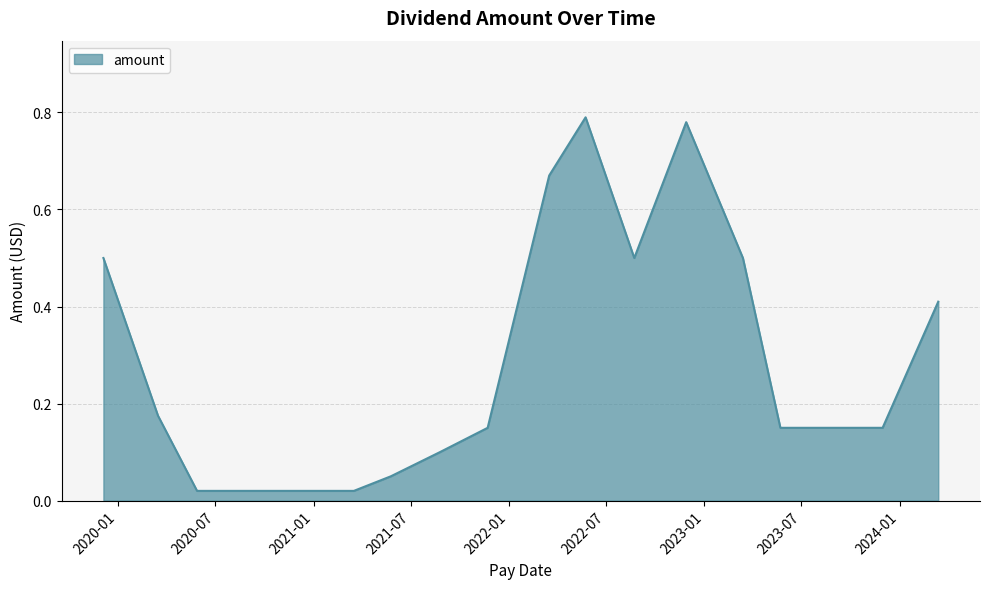

Reading left to right, what are all the values shown in this chart?

2019-12-05=0.5	2020-03-16=0.2	2020-05-28=0.0	2020-08-25=0.0	2020-11-25=0.0	2021-03-17=0.0	2021-05-25=0.1	2021-08-25=0.1	2021-11-22=0.1	2022-03-17=0.7	2022-05-24=0.8	2022-08-23=0.5	2022-11-28=0.8	2023-03-14=0.5	2023-05-23=0.1	2023-08-23=0.1	2023-11-30=0.1	2024-03-13=0.4